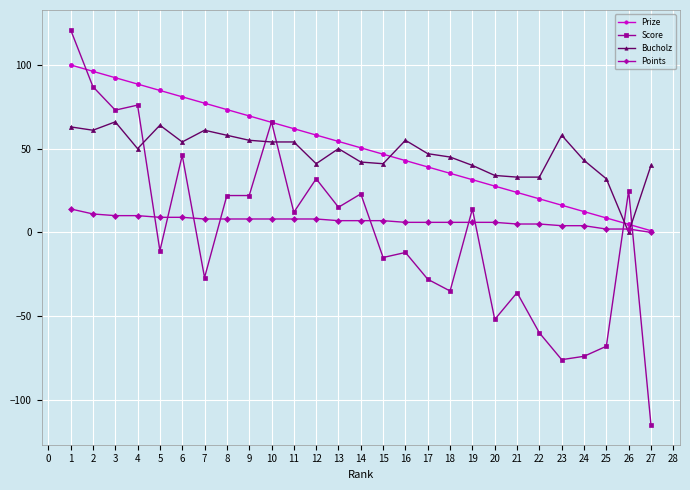

True or false: Bucholz has a value of 54.0 at 11.

True